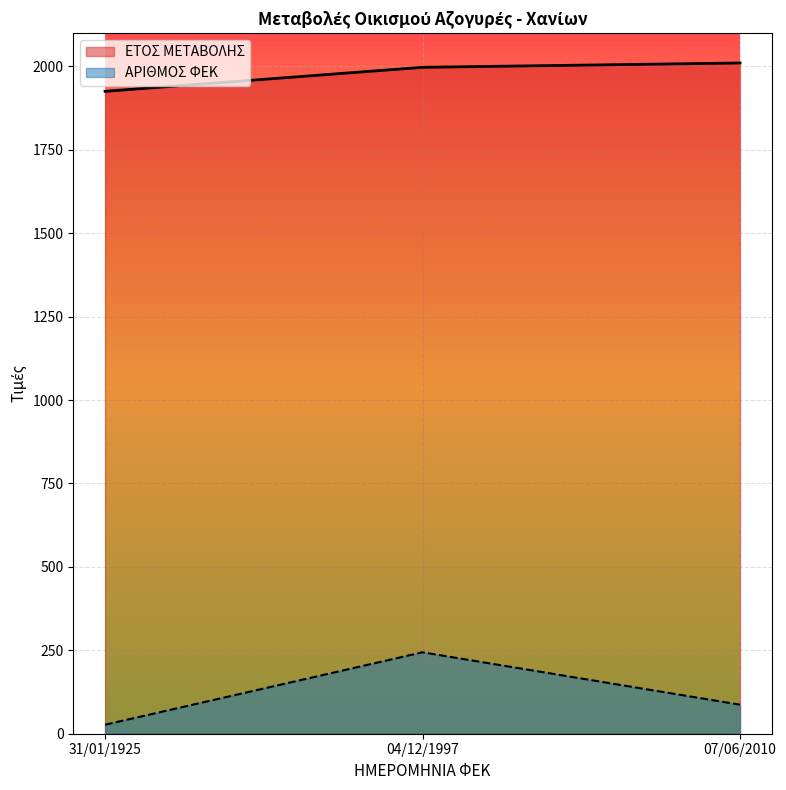

What position from the left is 31/01/1925?

1